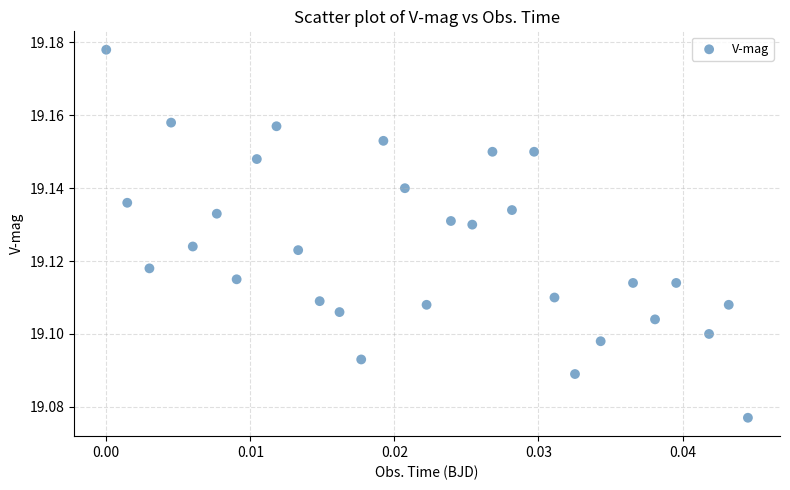

How many data points are displayed?

30